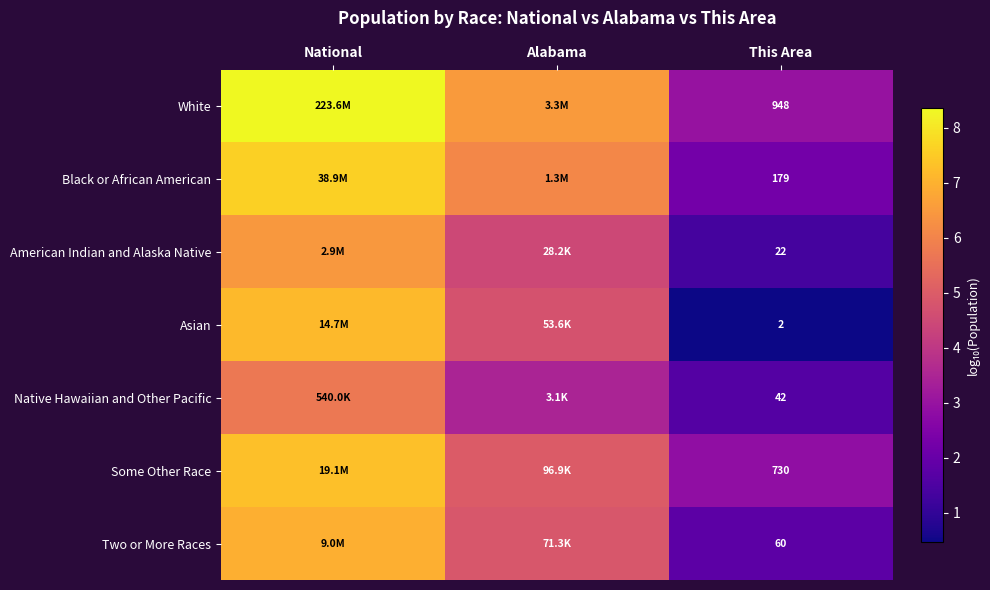

Rank the series at Alabama from lowest to highest value.

Native Hawaiian and Other Pacific, American Indian and Alaska Native, Asian, Two or More Races, Some Other Race, Black or African American, White